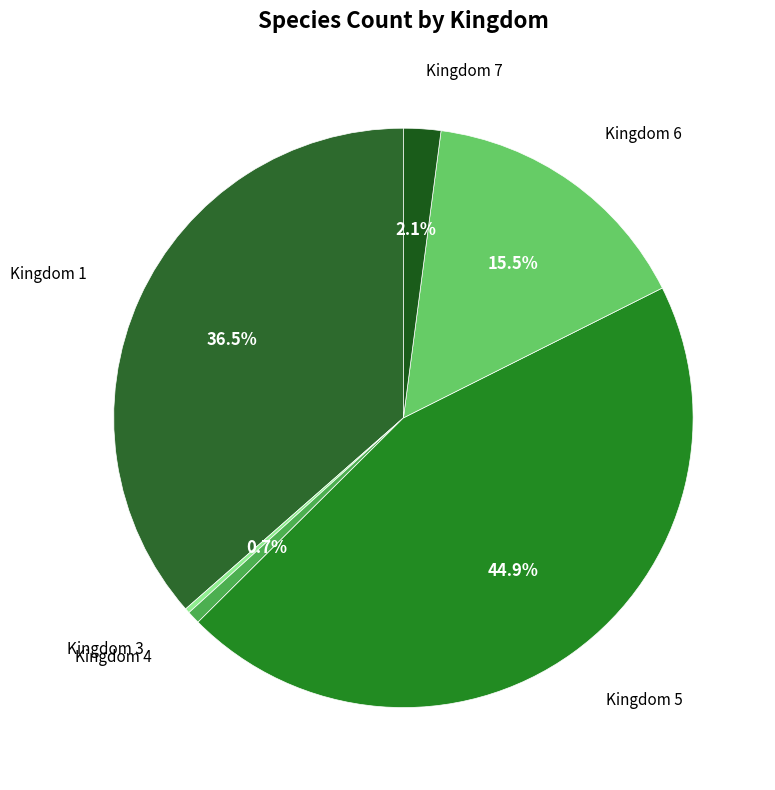

Count the number of slices in the pie.

6